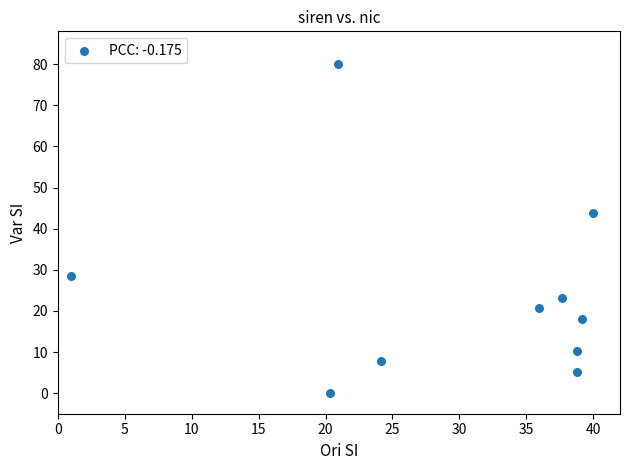

What Y value in the scatter plot is closest to 40?

43.9